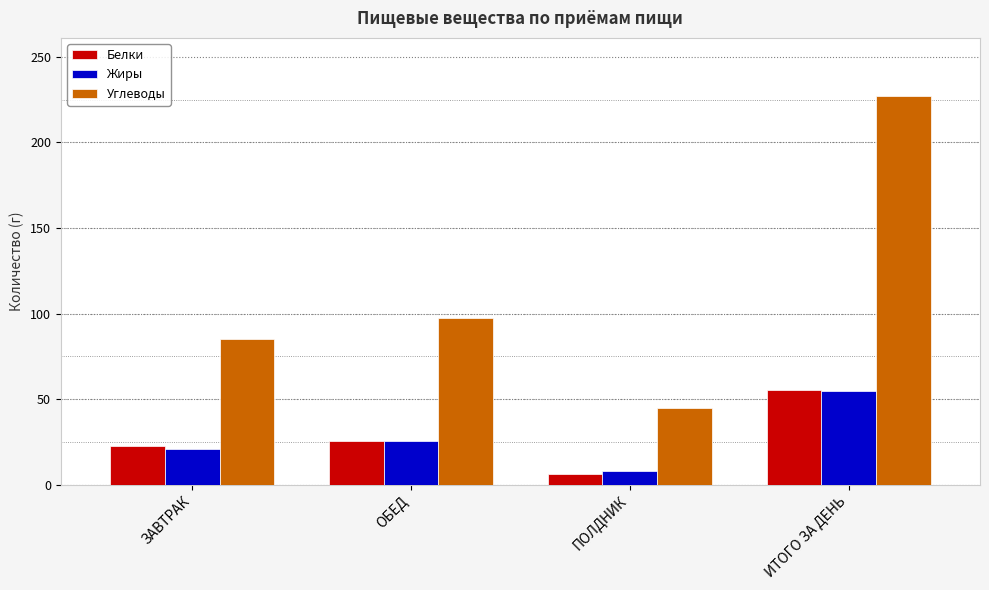

What is the difference between the second highest and minimum values in the Углеводы series?

52.7